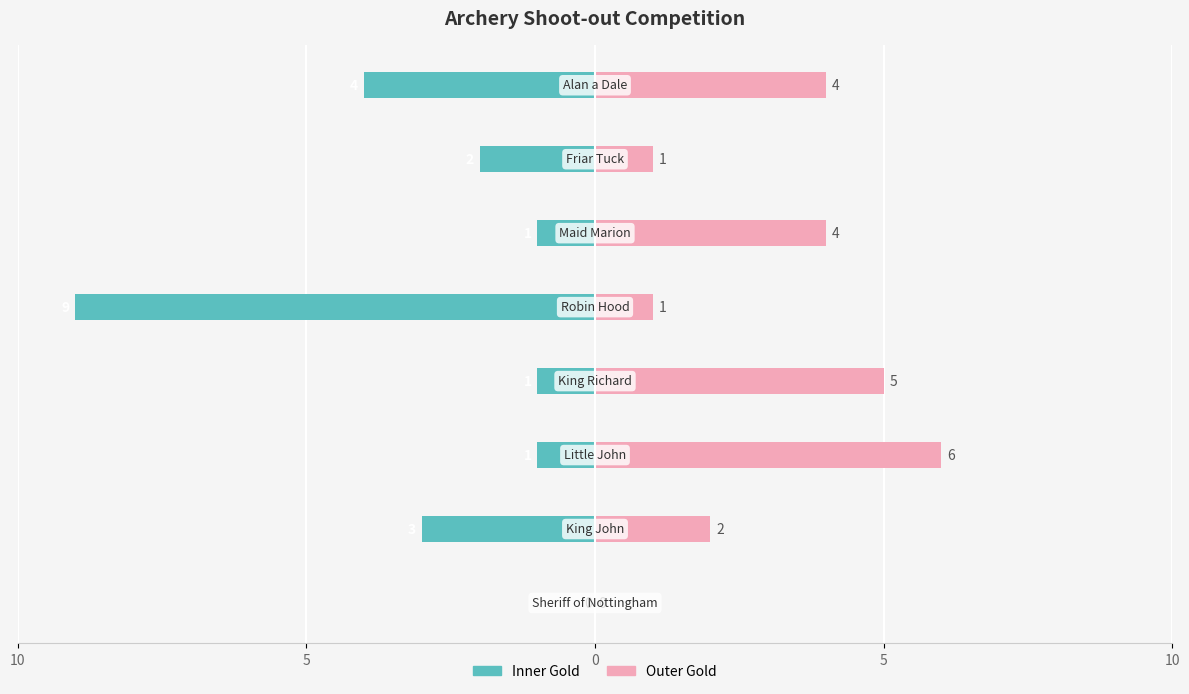

The Inner Gold series shows -1 at 0. True or false?

True